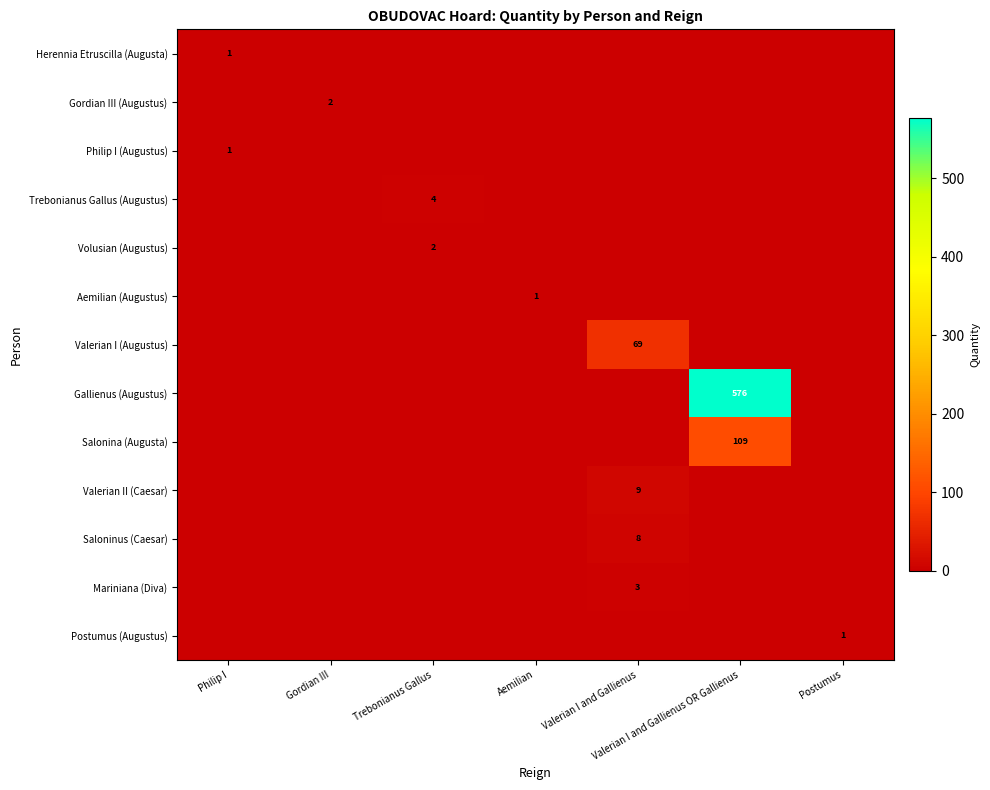

The value of Philip I (Augustus) at Philip I is 1. True or false?

True